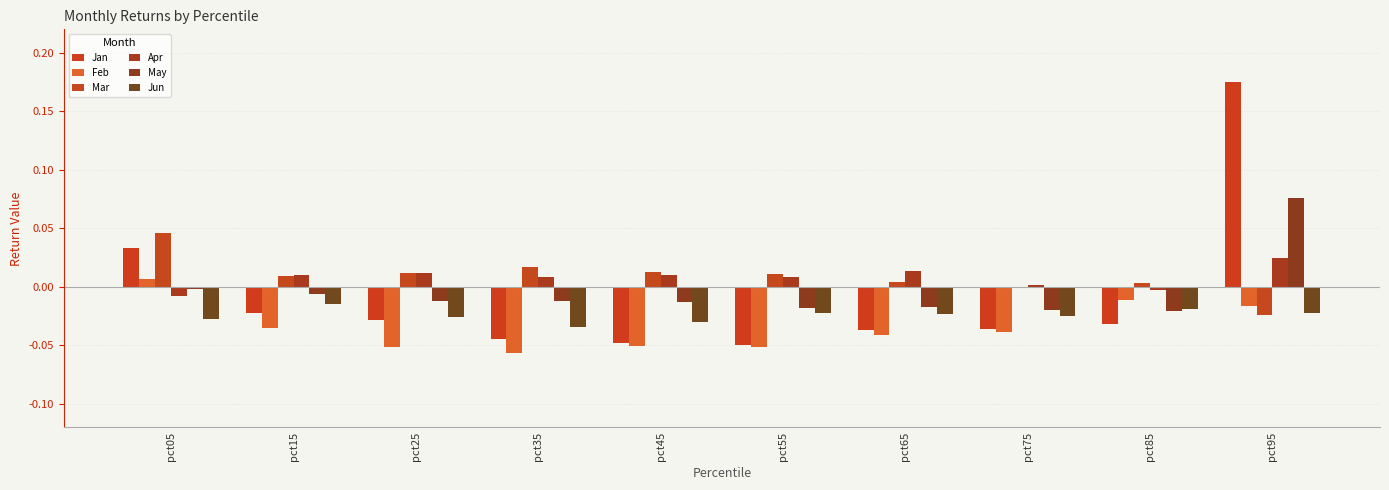

True or false: Jun has a value of -0.0 at pct35.

True